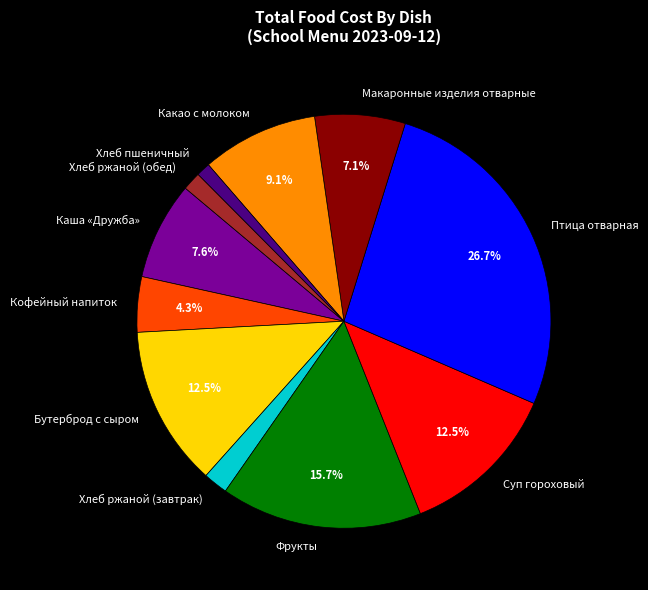

To the nearest percent, what is the average slice percentage?

9%